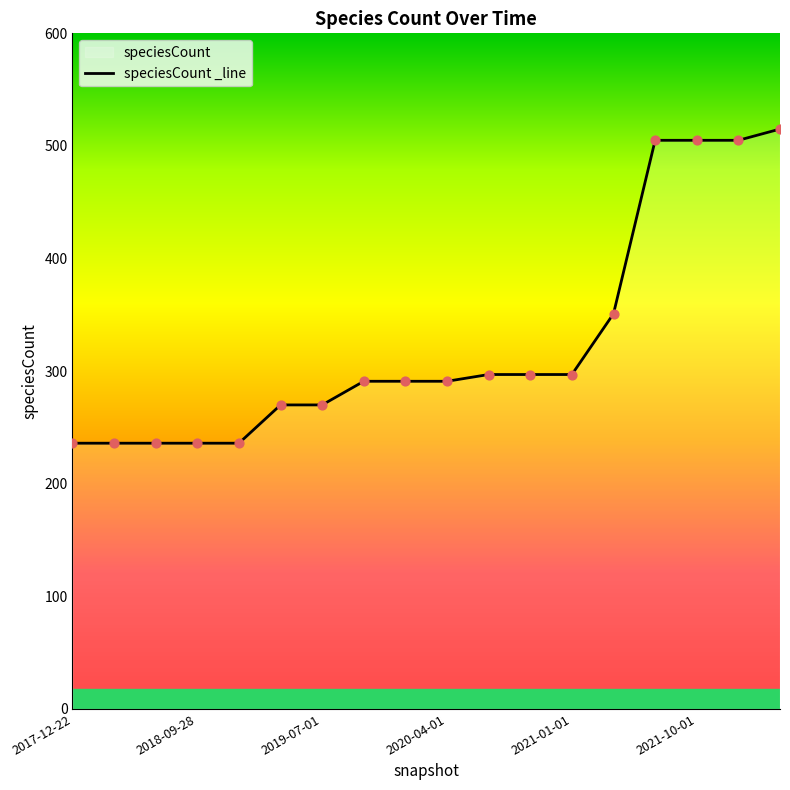

Which has a higher value, 11 or 17?

17